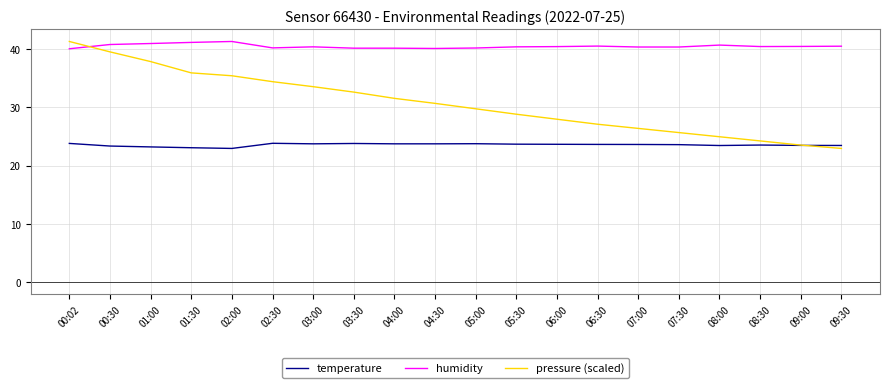

What are all the series names shown in the legend?

temperature, humidity, pressure (scaled)